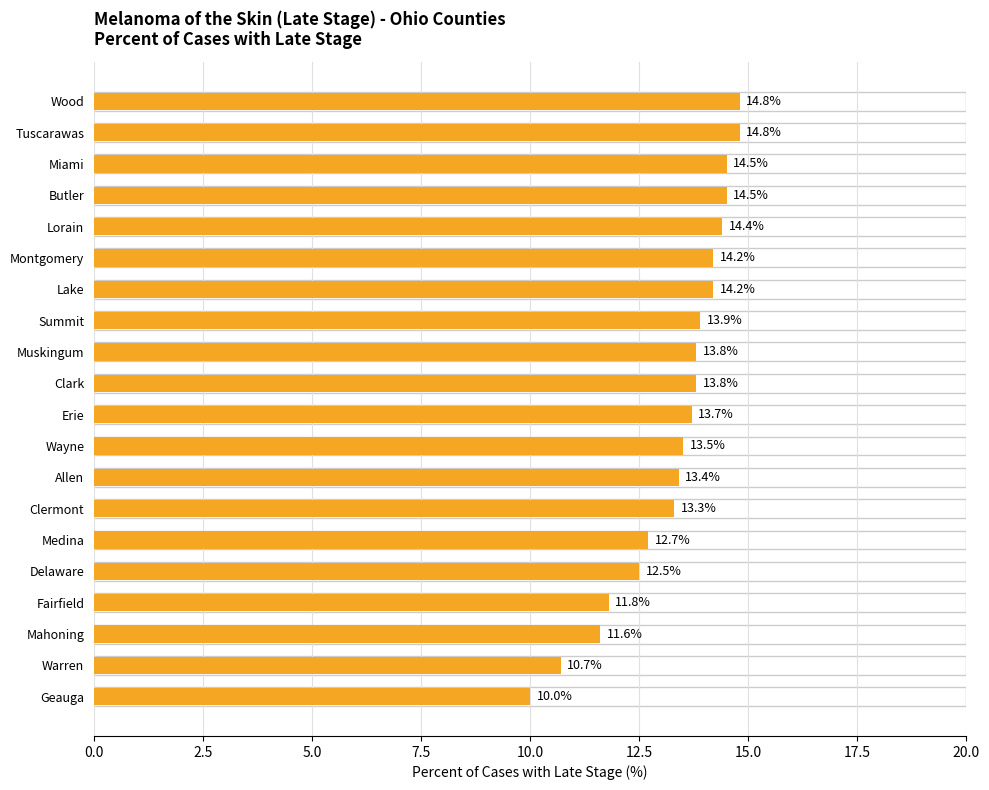

What value does the data have at Tuscarawas?

14.8